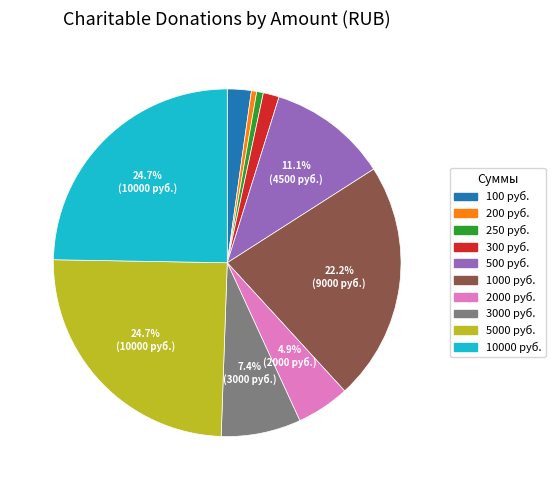

Between 500 руб. and 200 руб., which is larger?

500 руб.